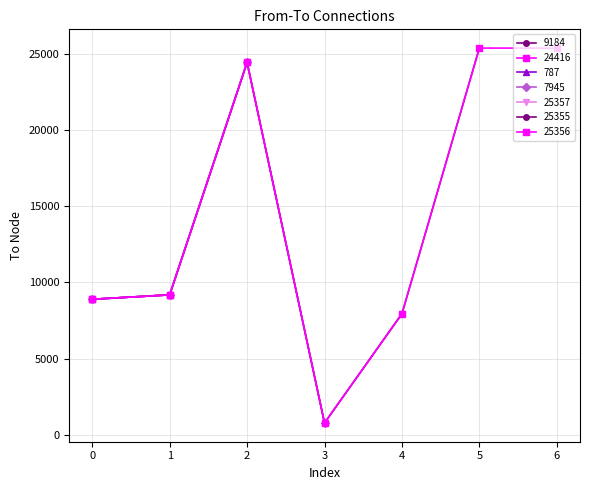

True or false: from has a value of 24416 at 2.

True